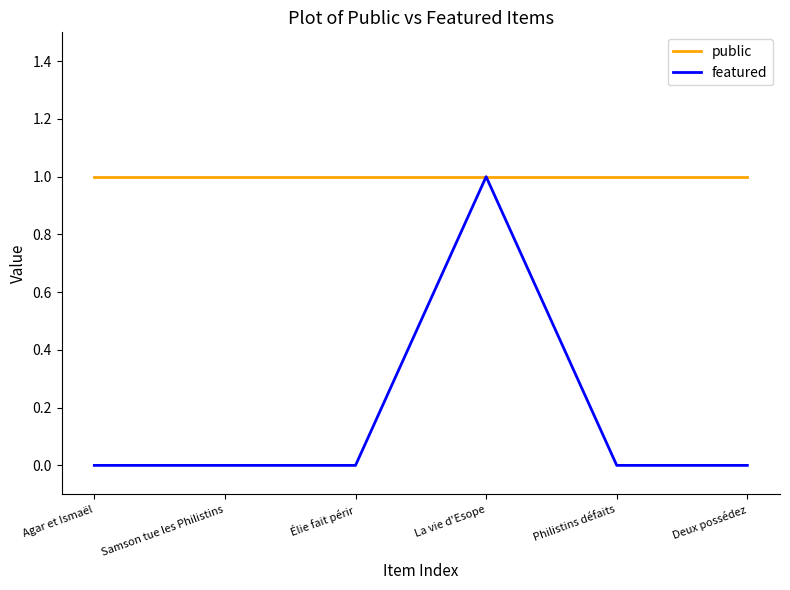

Count the featured values in the range 0 to 1.

6